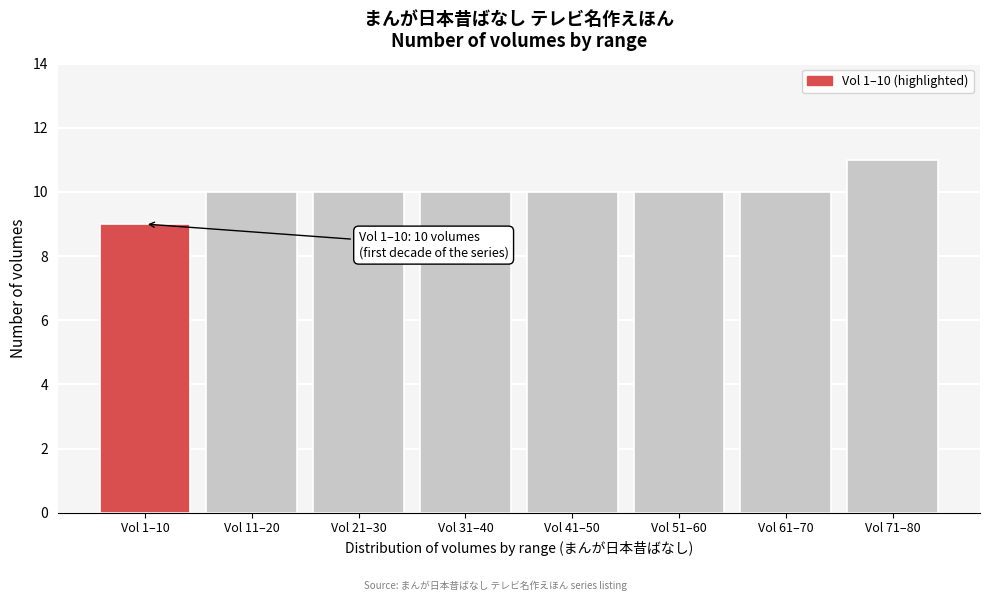

Reading left to right, extract all data points from this chart.

Vol 1–10=9	Vol 11–20=10	Vol 21–30=10	Vol 31–40=10	Vol 41–50=10	Vol 51–60=10	Vol 61–70=10	Vol 71–80=11